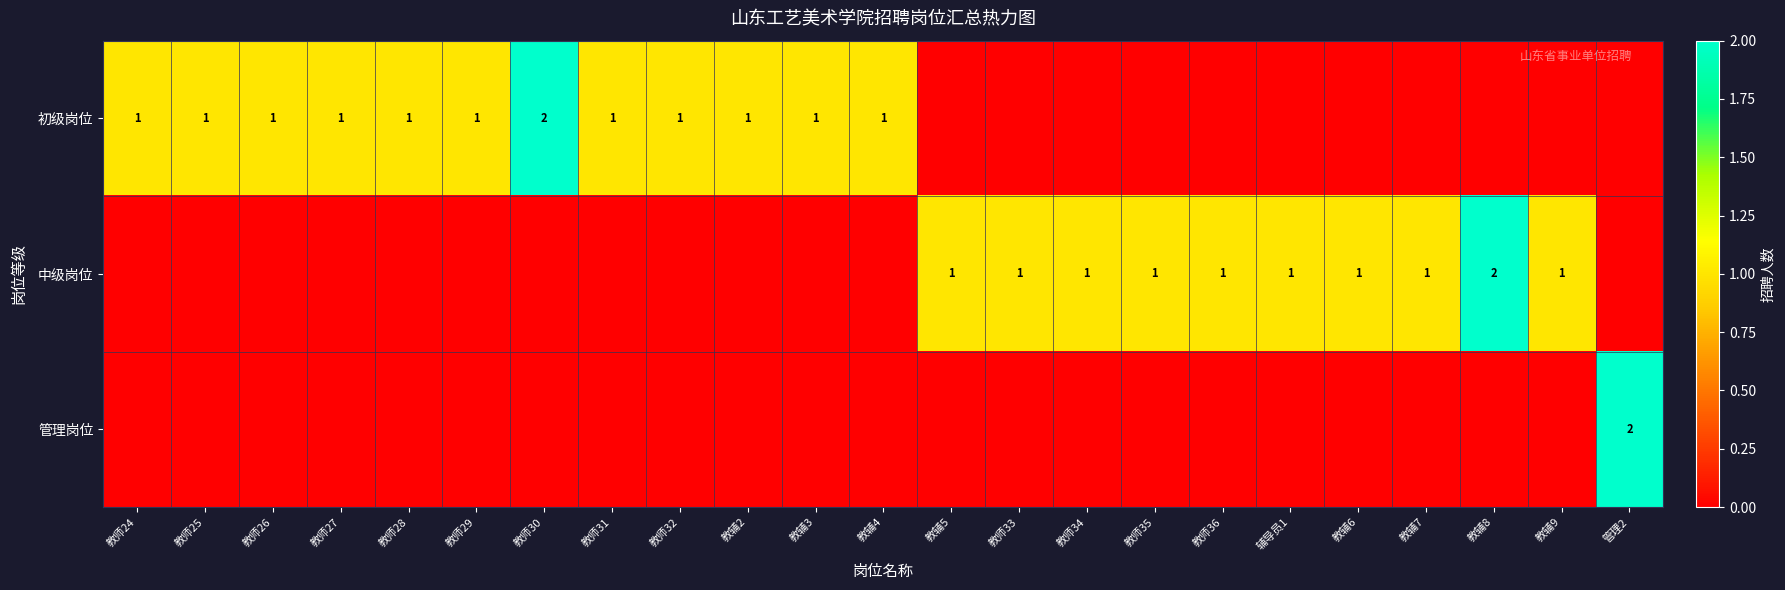

The 初级岗位 series shows 1 at 教师28. True or false?

True